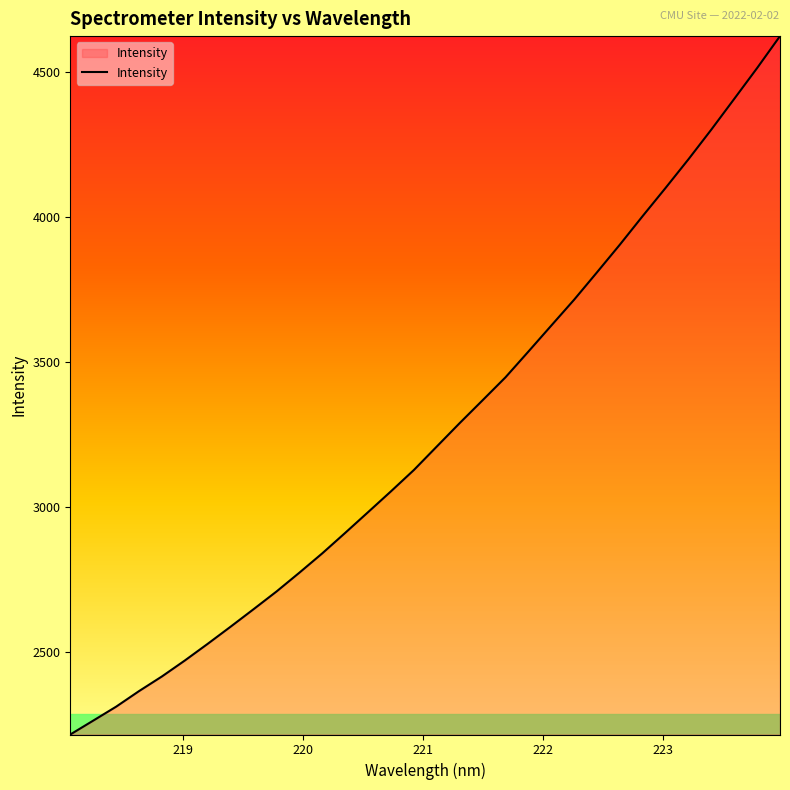

What is the maximum value shown in the chart?

4625.1